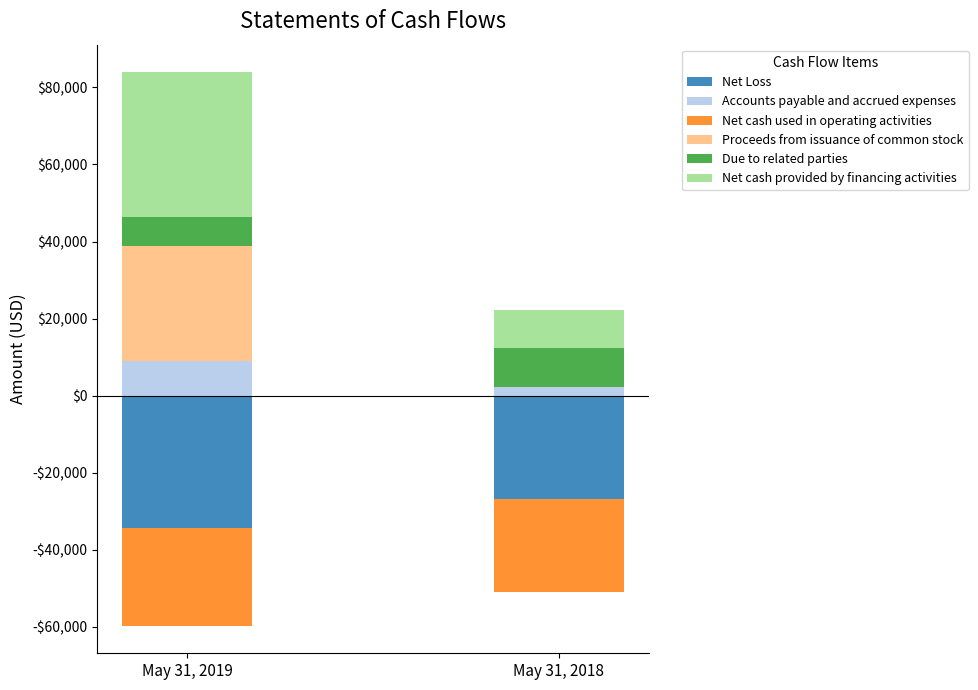

What is the sum of all Accounts payable and accrued expenses values?

11191